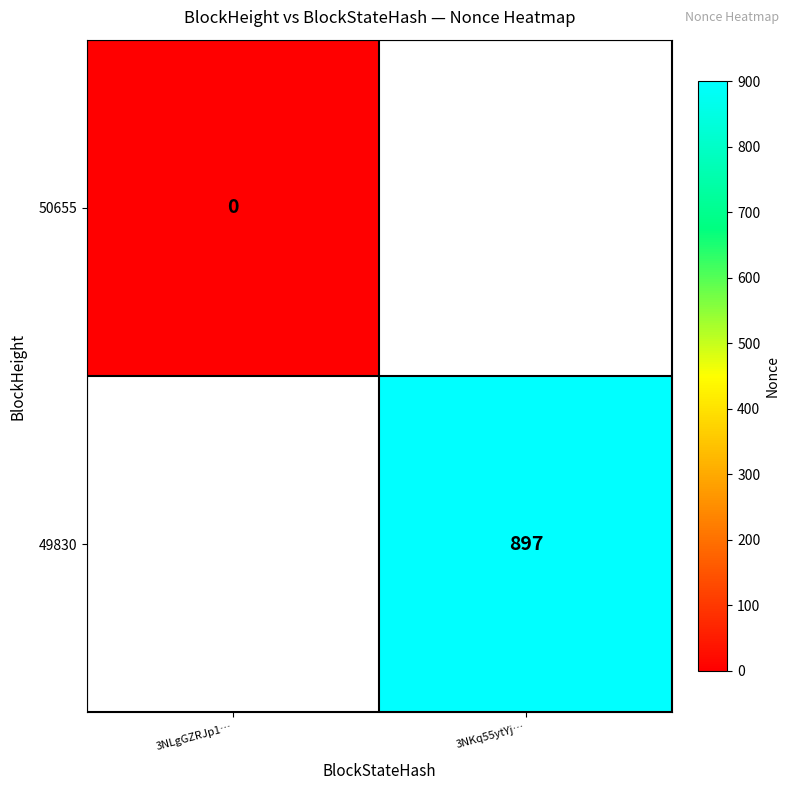

Rank the categories by 50655 value from highest to lowest.

3NLgGZRJp1…, 3NKq55ytYj…